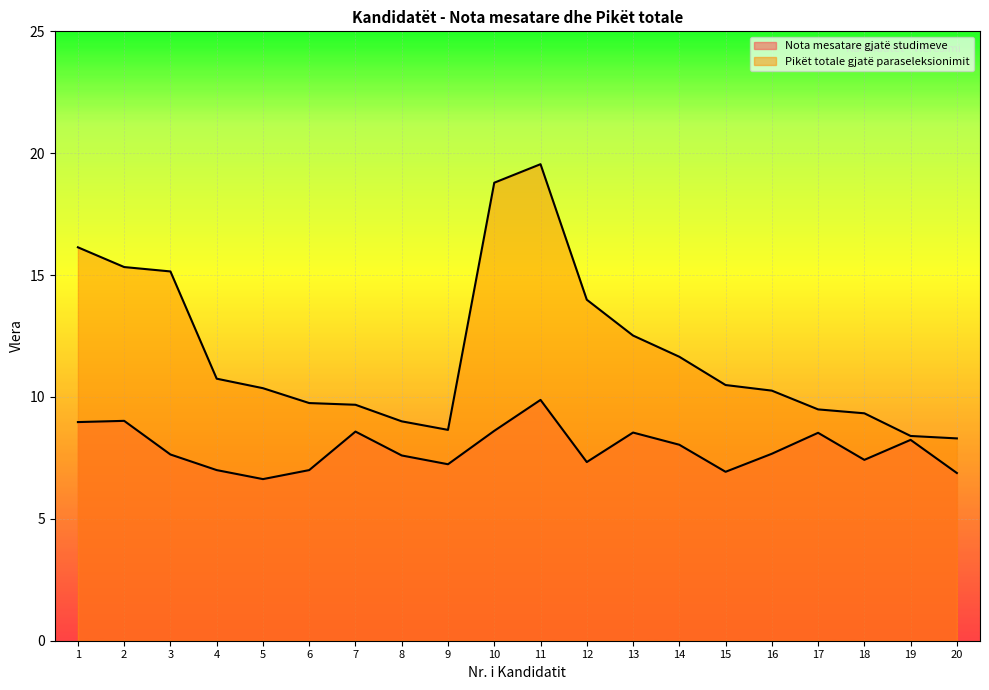

Where does the Pikët totale gjatë paraseleksionimit series first go above 10?

1